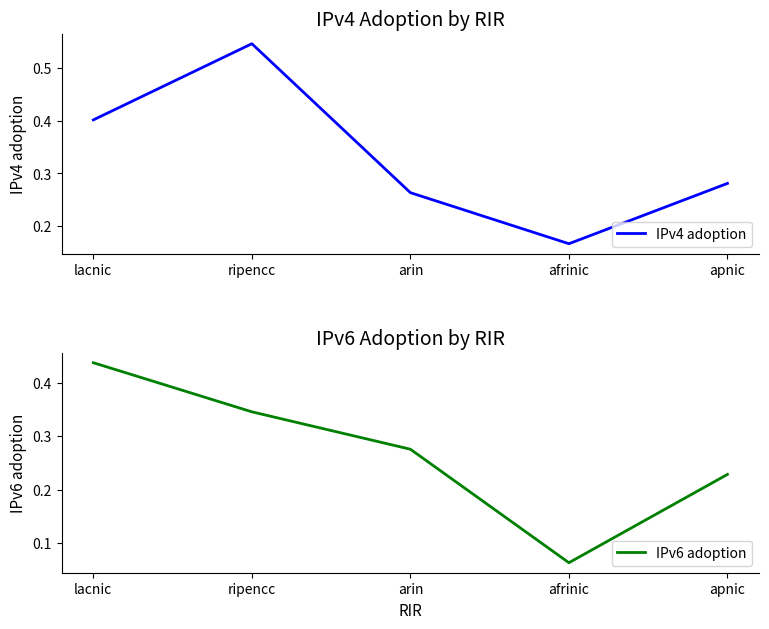

Reading right to left, list all the values displayed in this chart.

IPv4 adoption: apnic=0.3	afrinic=0.2	arin=0.3	ripencc=0.5	lacnic=0.4
IPv6 adoption: apnic=0.2	afrinic=0.1	arin=0.3	ripencc=0.3	lacnic=0.4